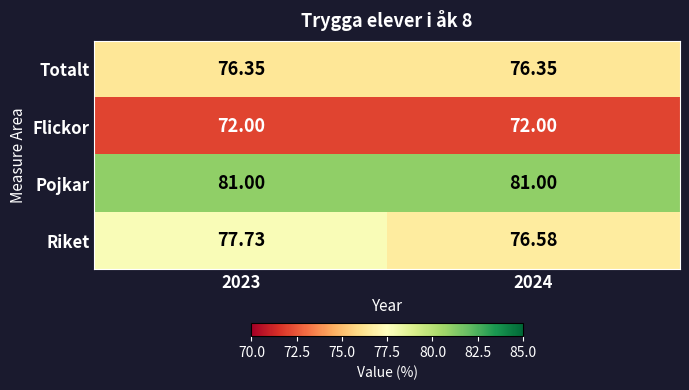

At 2024, list the series in order from smallest to largest.

Flickor, Totalt, Riket, Pojkar